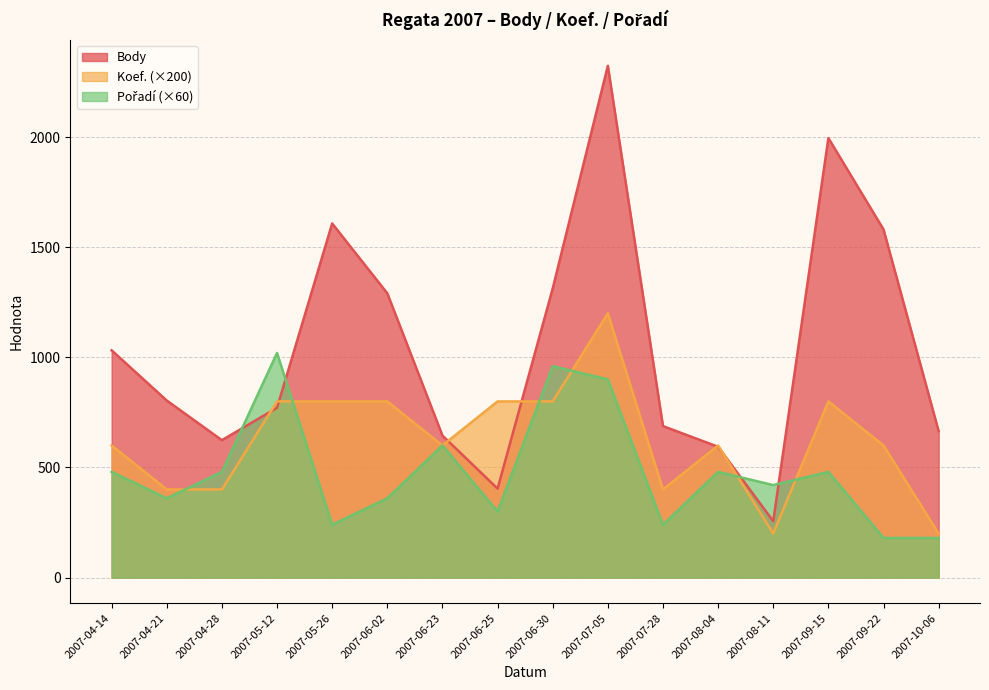

What is the spread (max minus min) of values at 2007-06-25?

500